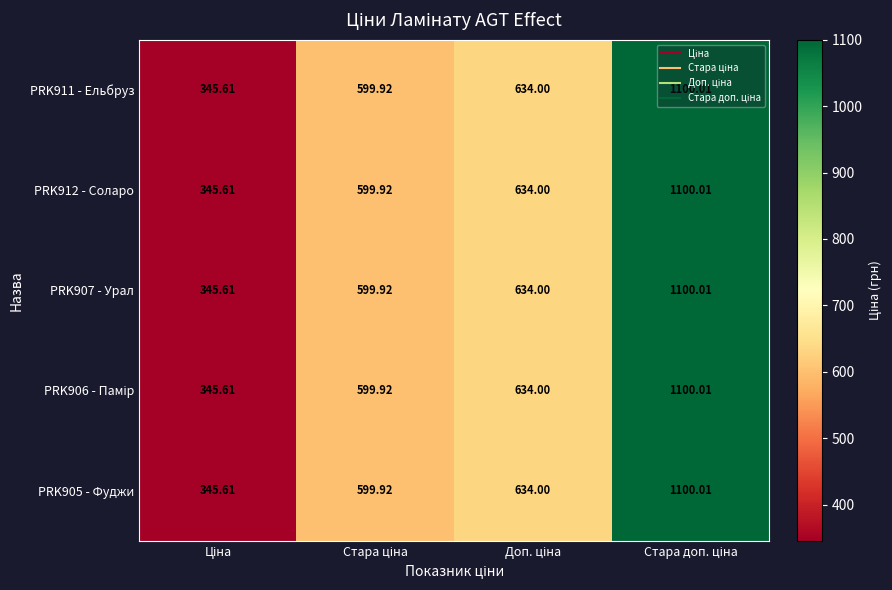

At how many categories does at least one series exceed 1010?

1